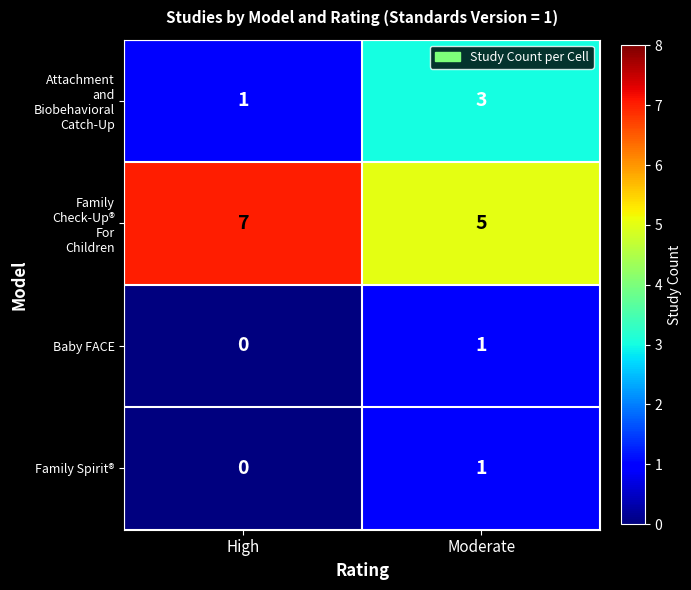

At how many categories does at least one series exceed 0?

2